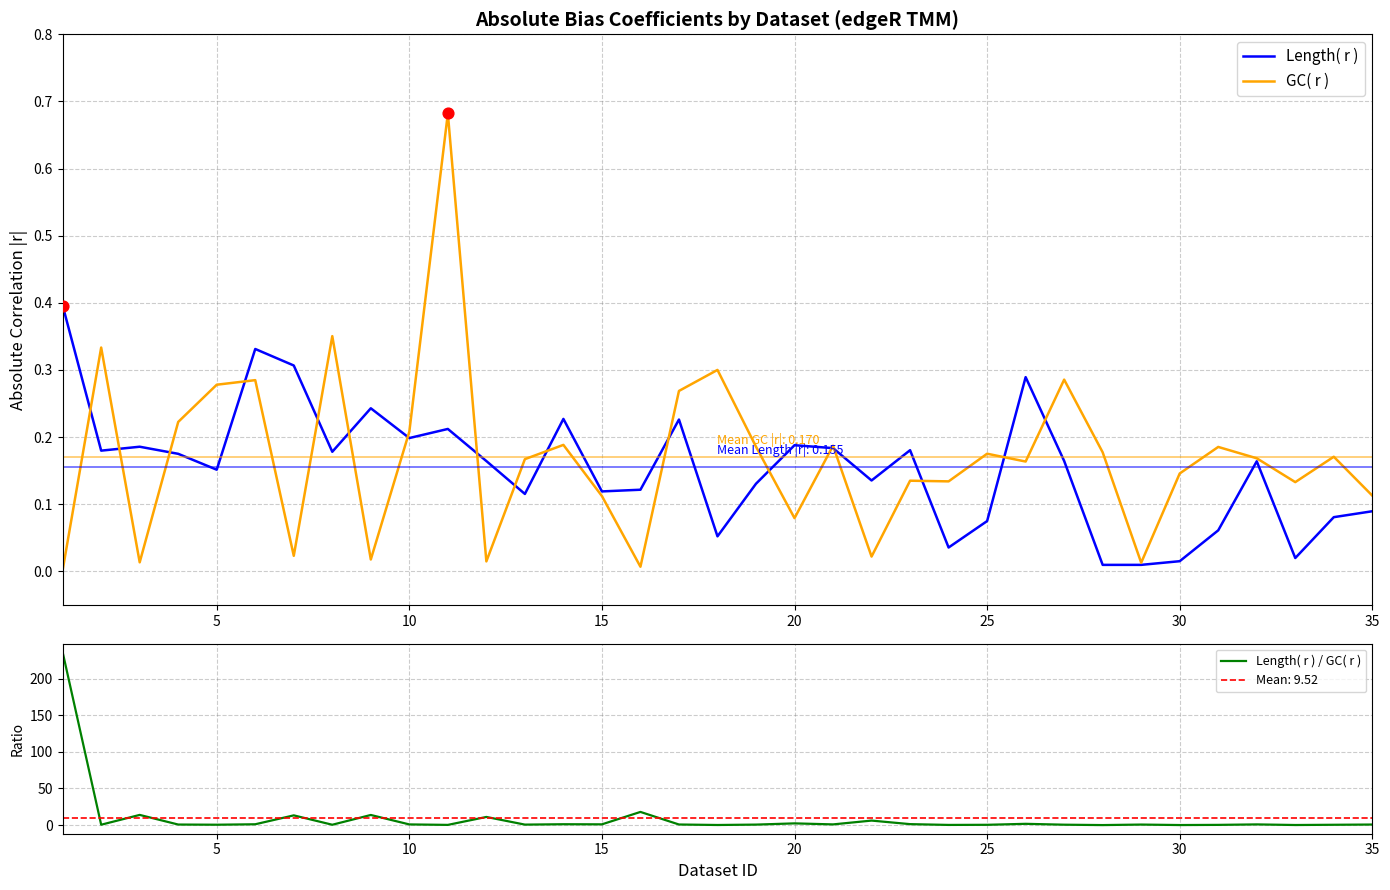

The value of GC( r ) at 25 is 0.1. True or false?

False